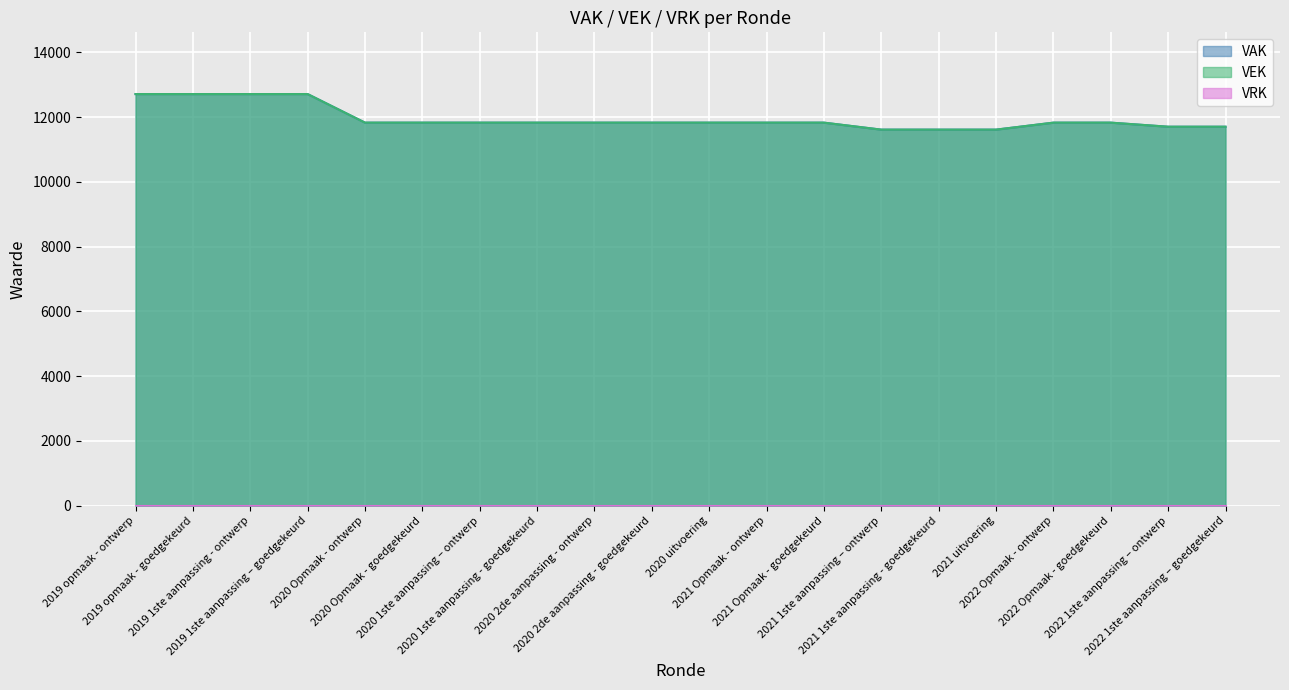

How many lines are shown in the chart?

3